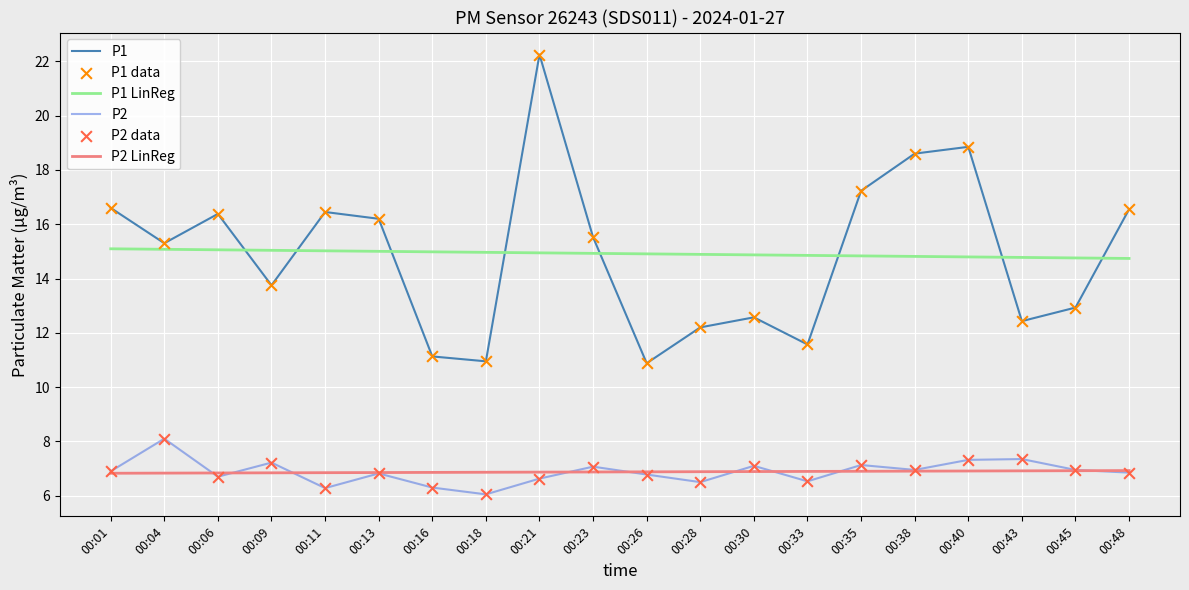

Which series has the widest spread of values?

P1